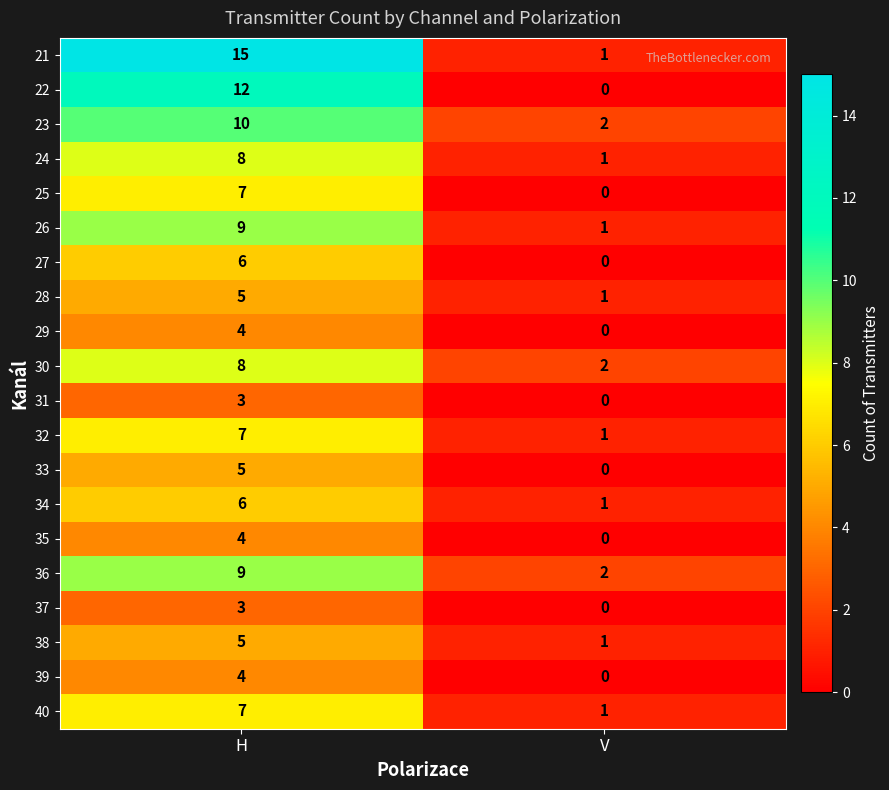

At how many categories does at least one series exceed 3?

1